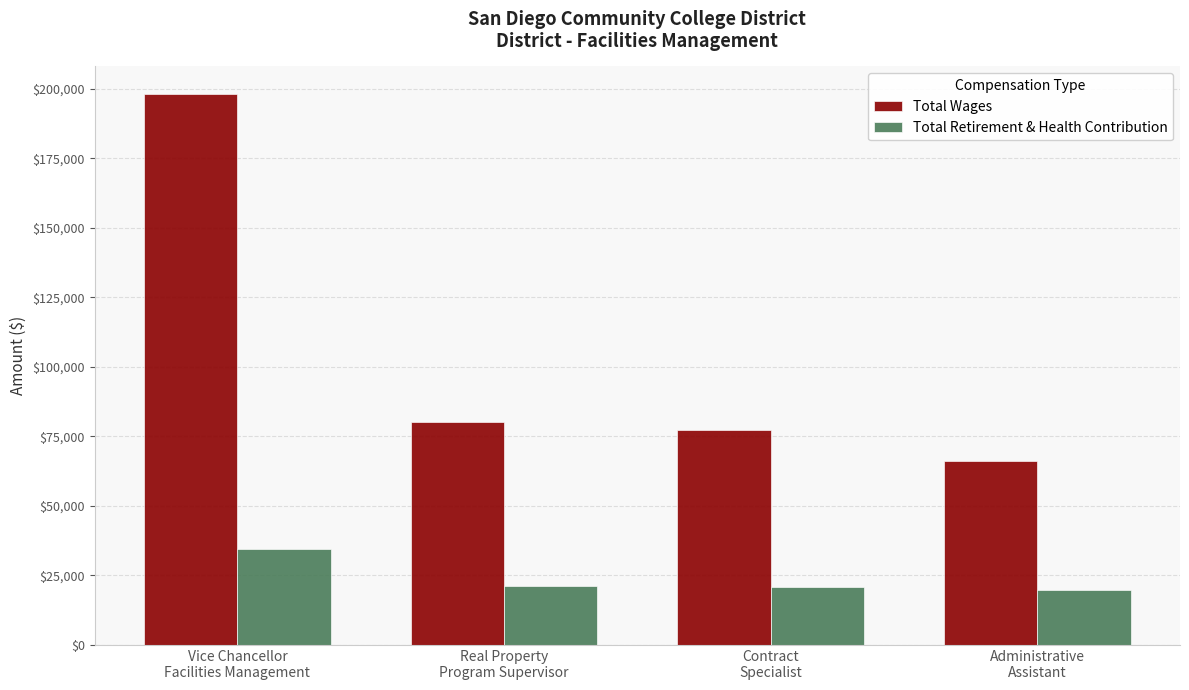

What is the spread (max minus min) of values at Vice Chancellor
Facilities Management?

163702